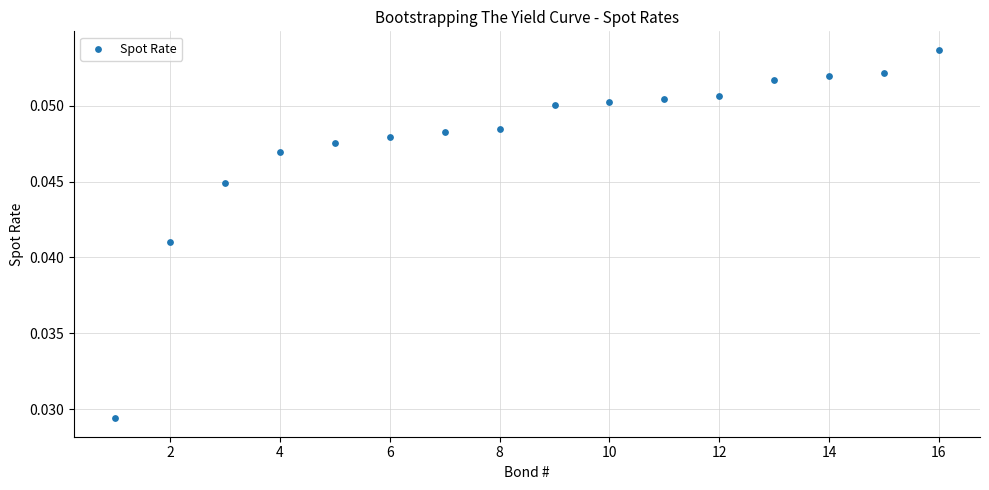

What is the range of X values (max minus min)?

15.0